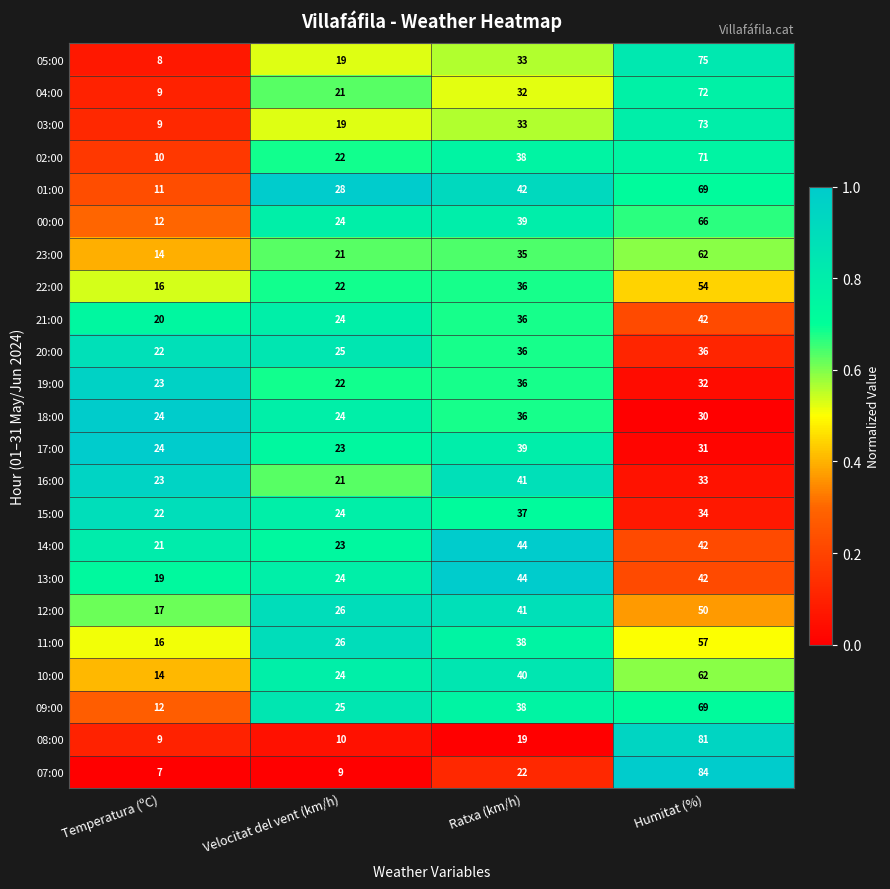

Which series has the largest total across all categories?

01:00